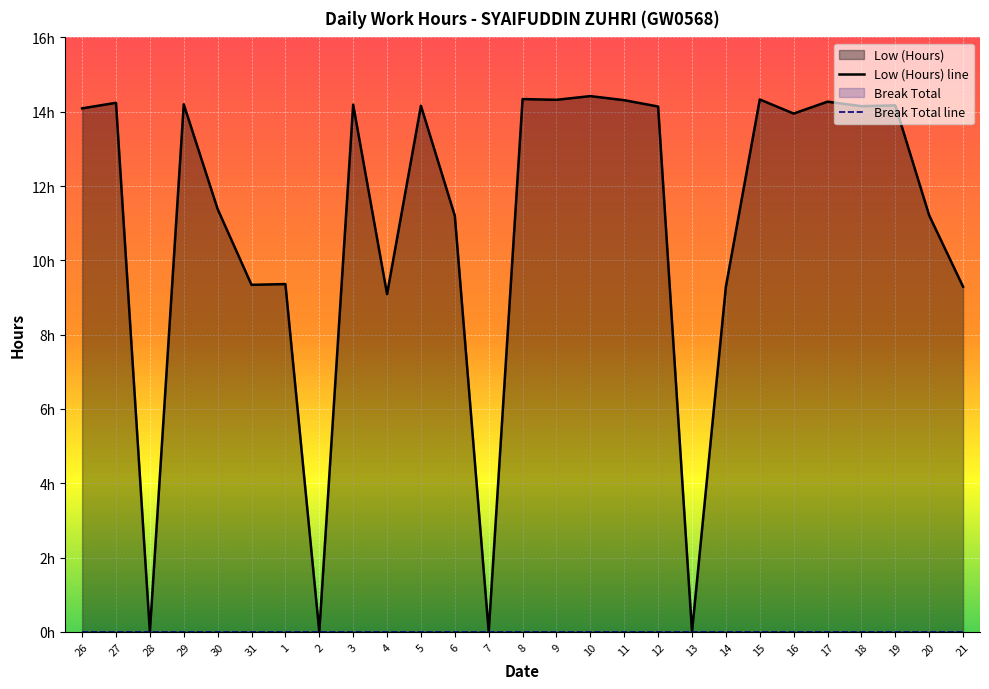

Which label corresponds to the largest value in the chart?

10